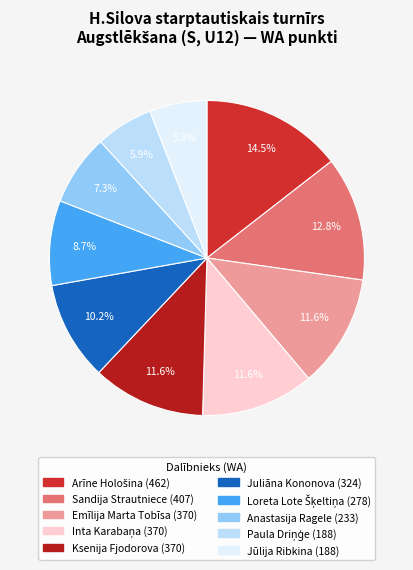

Which slice is the smallest?

Paula Driņģe